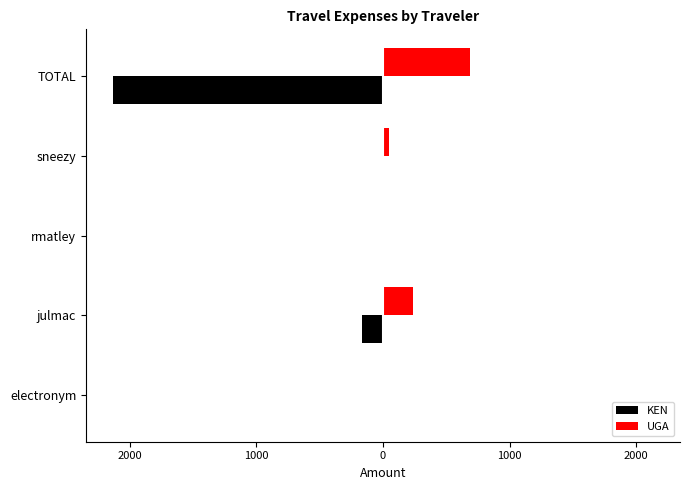

What are all the series names shown in the legend?

KEN, UGA